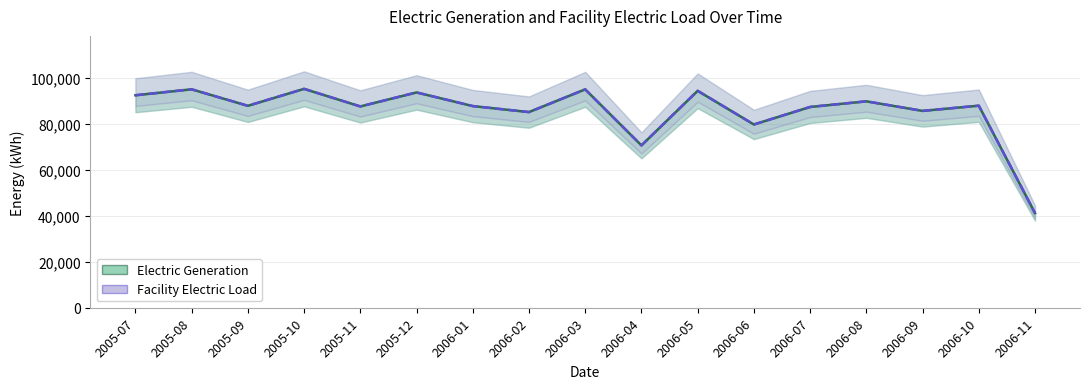

True or false: Electric Generation and Facility Electric Load intersect in this chart.

False